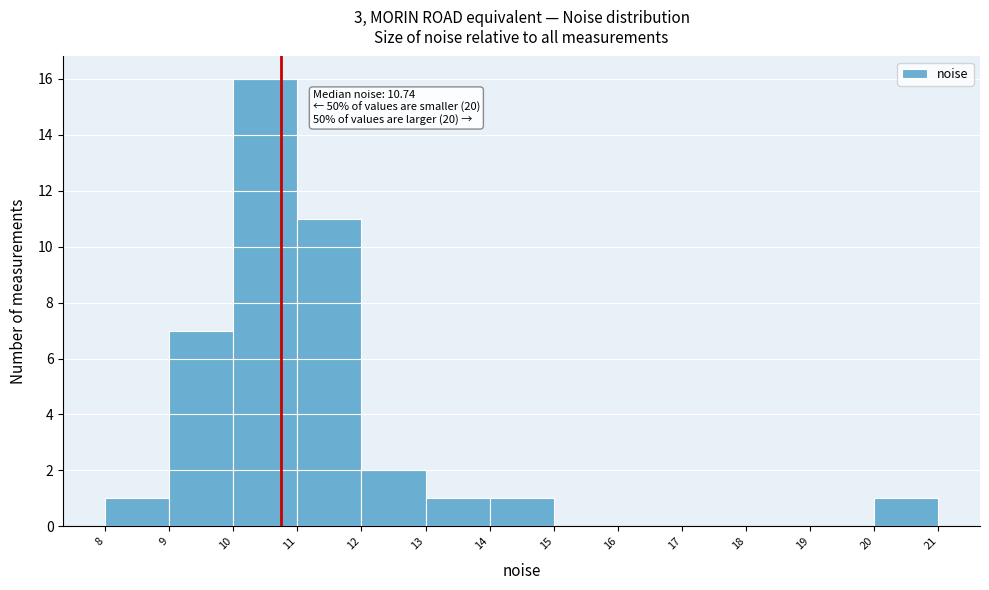

Over which range of the x-axis is the bar tallest?

10 to 11